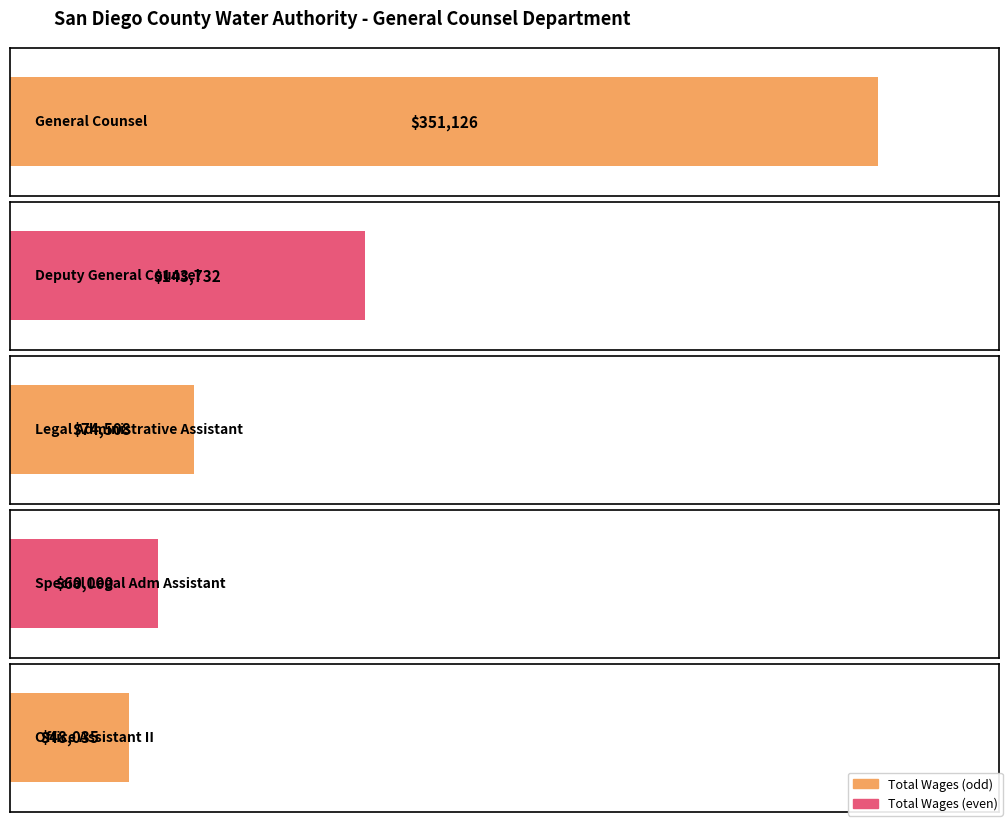

List the labels in order of value, largest first.

General Counsel, Deputy General Counsel, Legal Administrative Assistant, Special Legal Adm Assistant, Office Assistant II